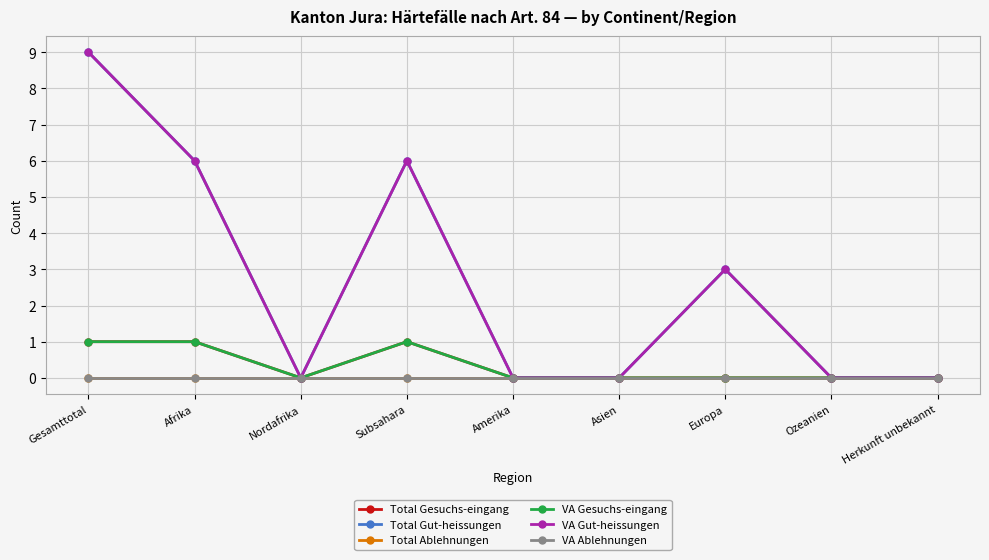

Reading left to right, transcribe all the data shown in this chart.

Total Gesuchs-eingang: Gesamttotal=1	Afrika=1	Nordafrika=0	Subsahara=1	Amerika=0	Asien=0	Europa=0	Ozeanien=0	Herkunft unbekannt=0
Total Gut-heissungen: Gesamttotal=9	Afrika=6	Nordafrika=0	Subsahara=6	Amerika=0	Asien=0	Europa=3	Ozeanien=0	Herkunft unbekannt=0
Total Ablehnungen: Gesamttotal=0	Afrika=0	Nordafrika=0	Subsahara=0	Amerika=0	Asien=0	Europa=0	Ozeanien=0	Herkunft unbekannt=0
VA Gesuchs-eingang: Gesamttotal=1	Afrika=1	Nordafrika=0	Subsahara=1	Amerika=0	Asien=0	Europa=0	Ozeanien=0	Herkunft unbekannt=0
VA Gut-heissungen: Gesamttotal=9	Afrika=6	Nordafrika=0	Subsahara=6	Amerika=0	Asien=0	Europa=3	Ozeanien=0	Herkunft unbekannt=0
VA Ablehnungen: Gesamttotal=0	Afrika=0	Nordafrika=0	Subsahara=0	Amerika=0	Asien=0	Europa=0	Ozeanien=0	Herkunft unbekannt=0